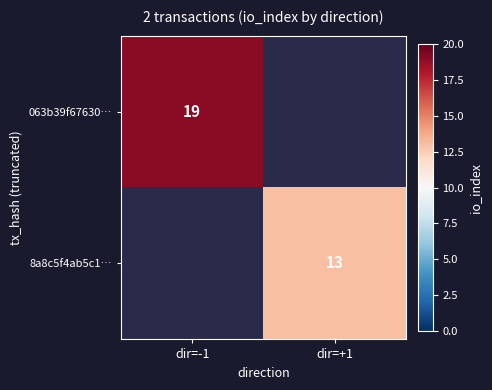

The 8a8c5f4ab5c1… series shows 3.0 at dir=+1. True or false?

False